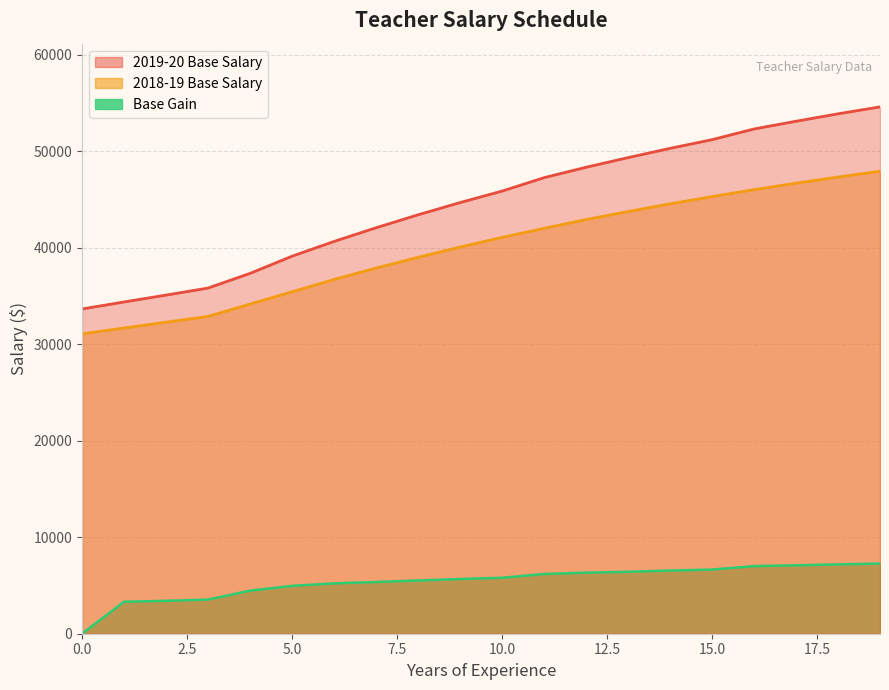

What is the maximum value for 2019-20 Base Salary?

54610